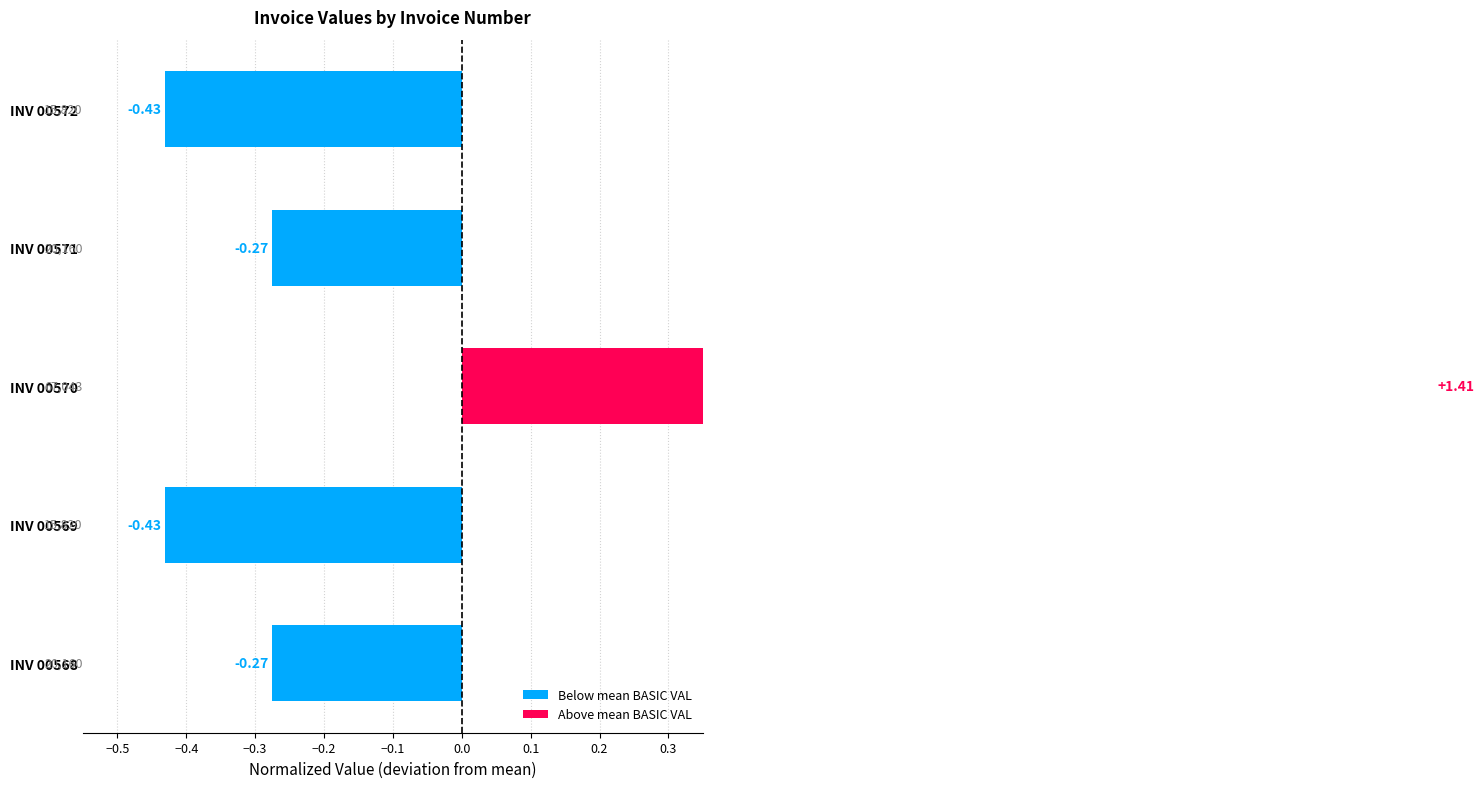

How many values are below 0?

4